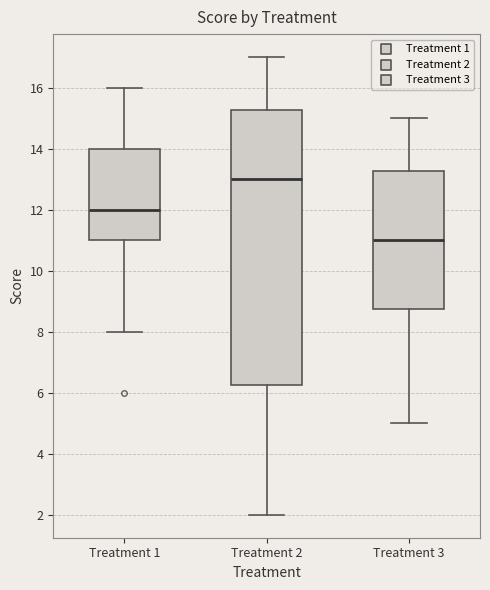

Reading left to right, read every box against the y-axis: the position of its median line, the range the box covers, and the ends of its whiskers. The values are not printed on the chart, so give them approximately, as read against the axis.

Treatment 1: median 12.0, box 11.0 to 14.0, whiskers 8.0 to 16.0
Treatment 2: median 13.0, box 6.2 to 15.2, whiskers 2.0 to 17.0
Treatment 3: median 11.0, box 8.8 to 13.2, whiskers 5.0 to 15.0